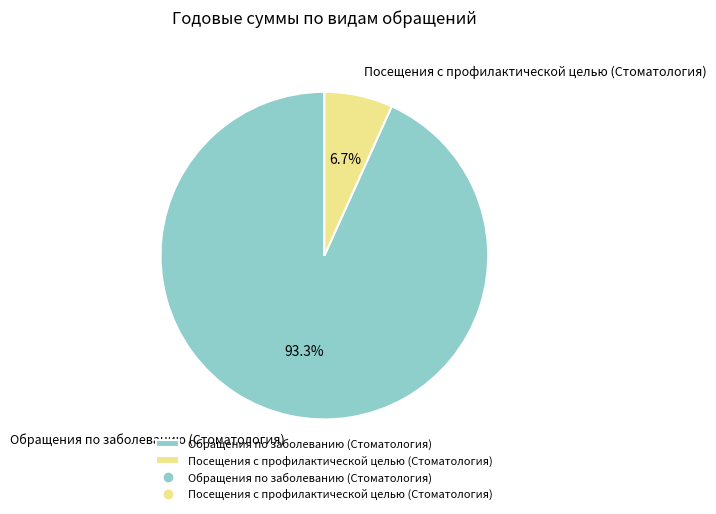

To the nearest percent, what portion does Обращения по заболеванию (Стоматология) represent?

93%